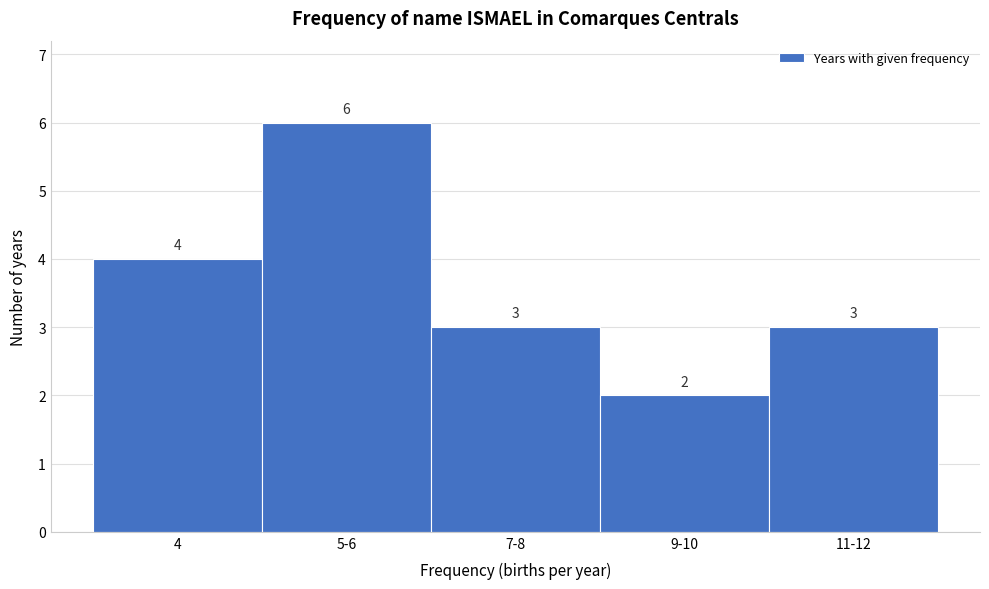

Reading left to right, list all the values displayed in this chart.

4=4	5-6=6	7-8=3	9-10=2	11-12=3